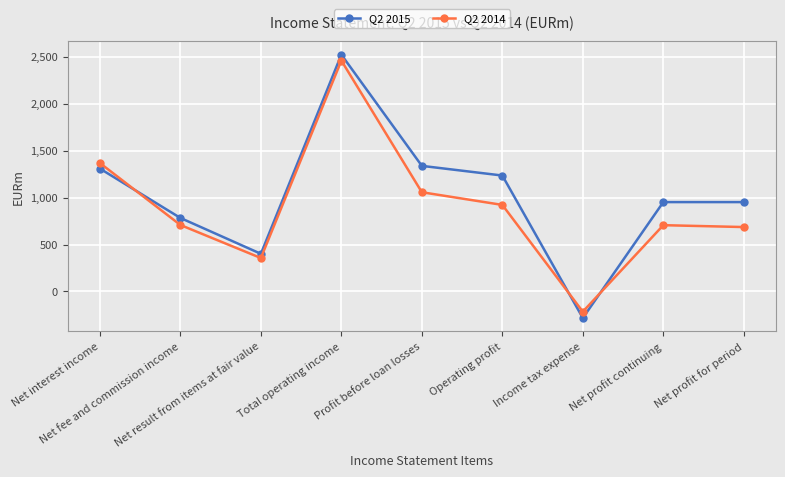

What is the average value of the Q2 2015 series?

1023